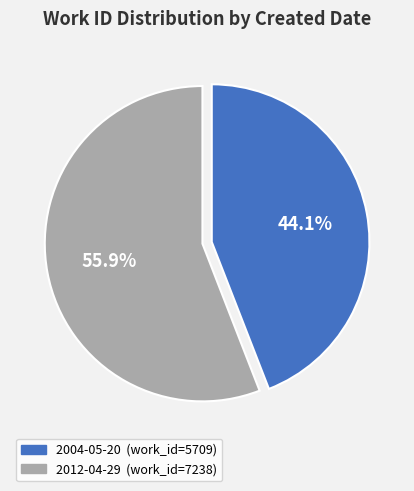

Which has a higher value, 2012-04-29 or 2004-05-20?

2012-04-29